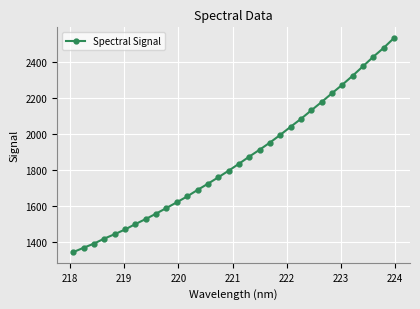

Does the chart display data point markers on the line(s)?

Yes